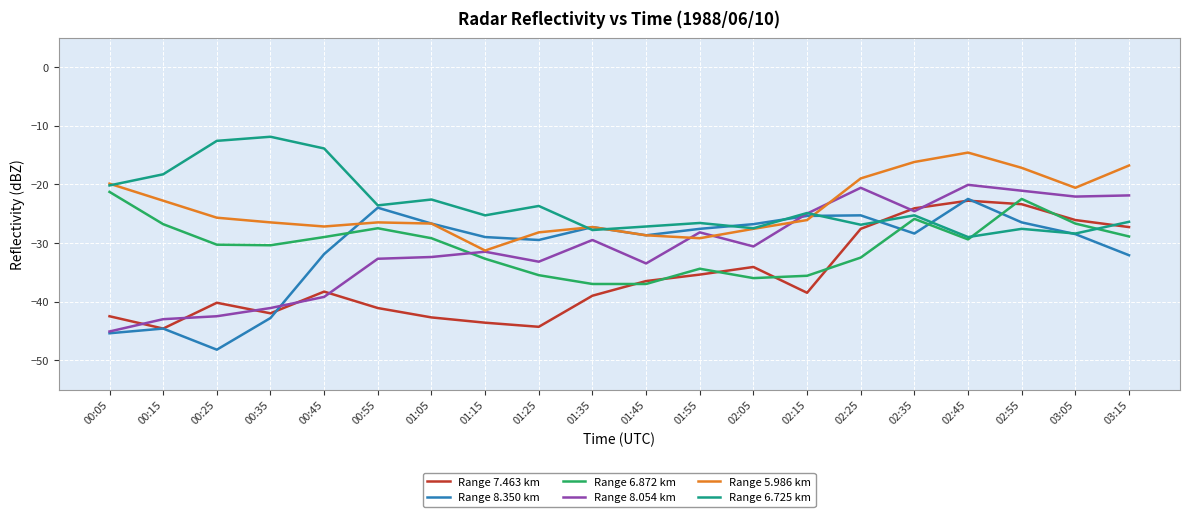

What is the sum of the Range 7.463 km values at 03:05 and 01:55?

-61.5